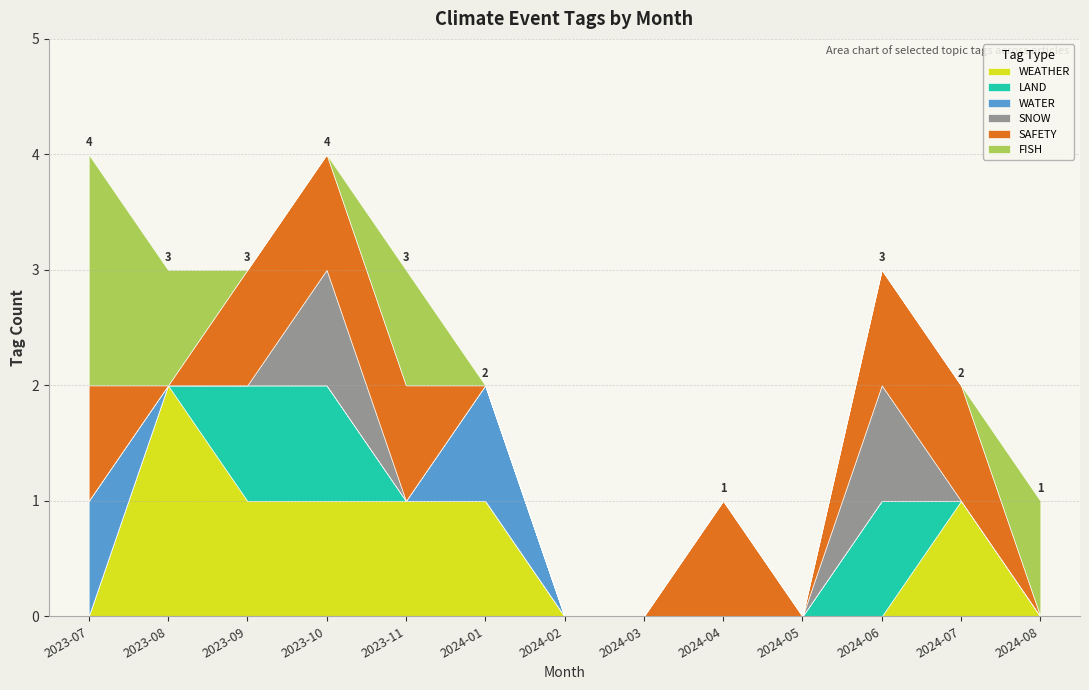

In WEATHER, how many points are higher than both neighbors (excluding endpoints)?

2